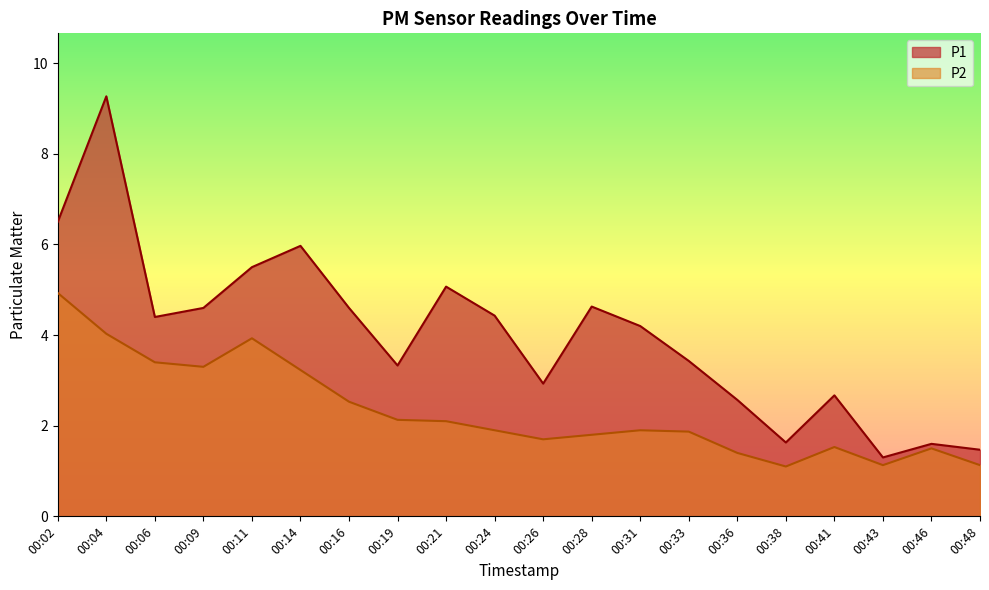

Reading left to right, what are all the values shown in this chart?

P1: 00:02=6.5	00:04=9.3	00:06=4.4	00:09=4.6	00:11=5.5	00:14=6.0	00:16=4.6	00:19=3.3	00:21=5.1	00:24=4.4	00:26=2.9	00:28=4.6	00:31=4.2	00:33=3.4	00:36=2.6	00:38=1.6	00:41=2.7	00:43=1.3	00:46=1.6	00:48=1.5
P2: 00:02=4.9	00:04=4.0	00:06=3.4	00:09=3.3	00:11=3.9	00:14=3.2	00:16=2.5	00:19=2.1	00:21=2.1	00:24=1.9	00:26=1.7	00:28=1.8	00:31=1.9	00:33=1.9	00:36=1.4	00:38=1.1	00:41=1.5	00:43=1.1	00:46=1.5	00:48=1.1